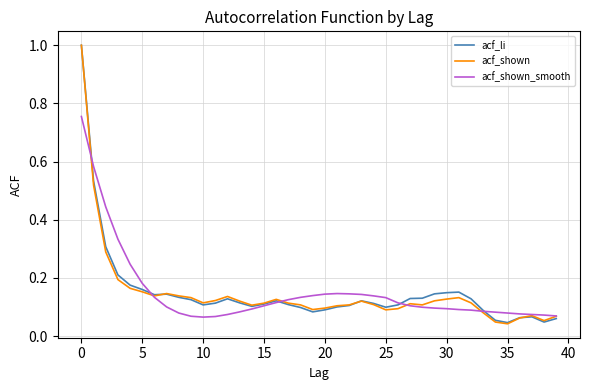

What is the highest value of the acf_shown series?

1.0